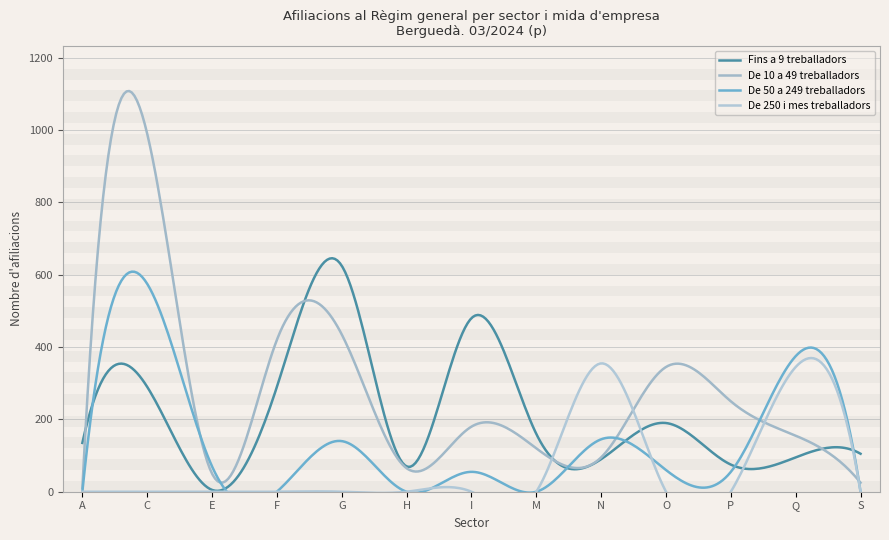

Does the chart have visible grid lines?

Yes